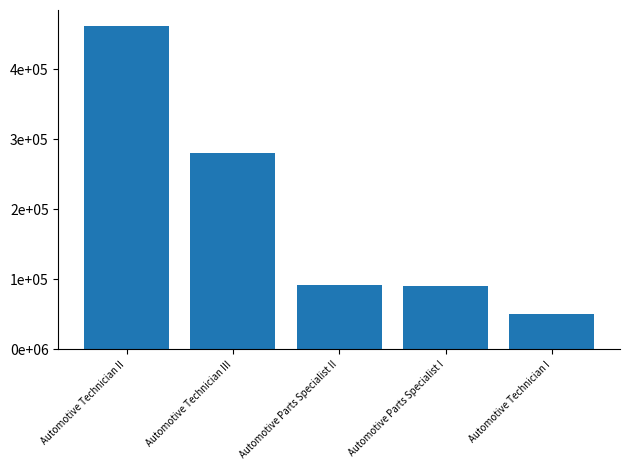

What is the ratio of the value at Automotive Technician II to the value at Automotive Parts Specialist I?

5.1